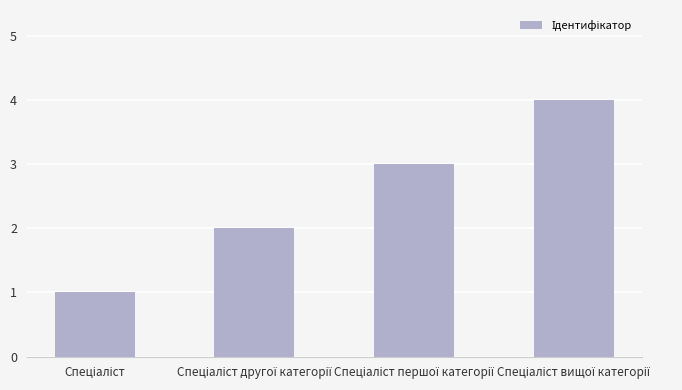

What is the sum of all values?

10